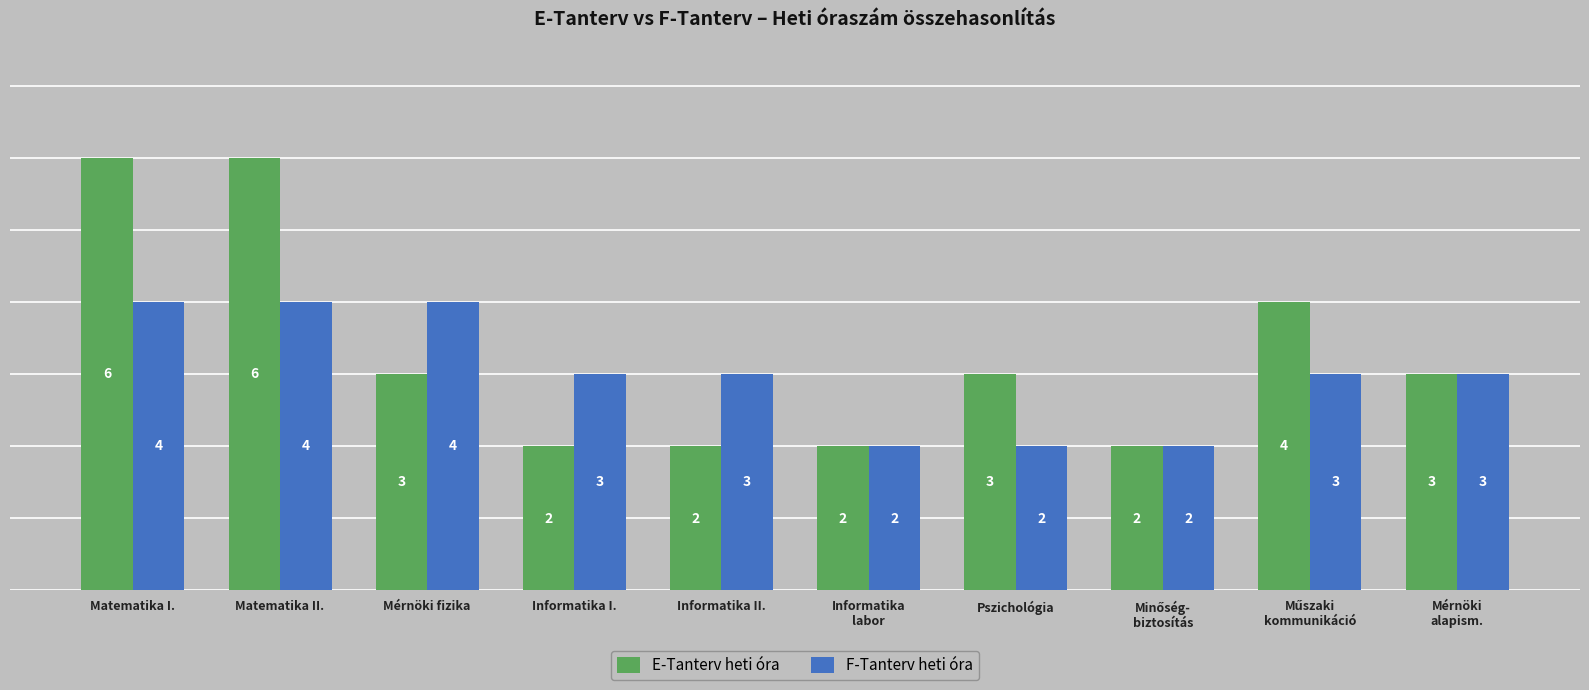

What is the difference between the maximum and minimum values in the F-Tanterv heti óra series?

2